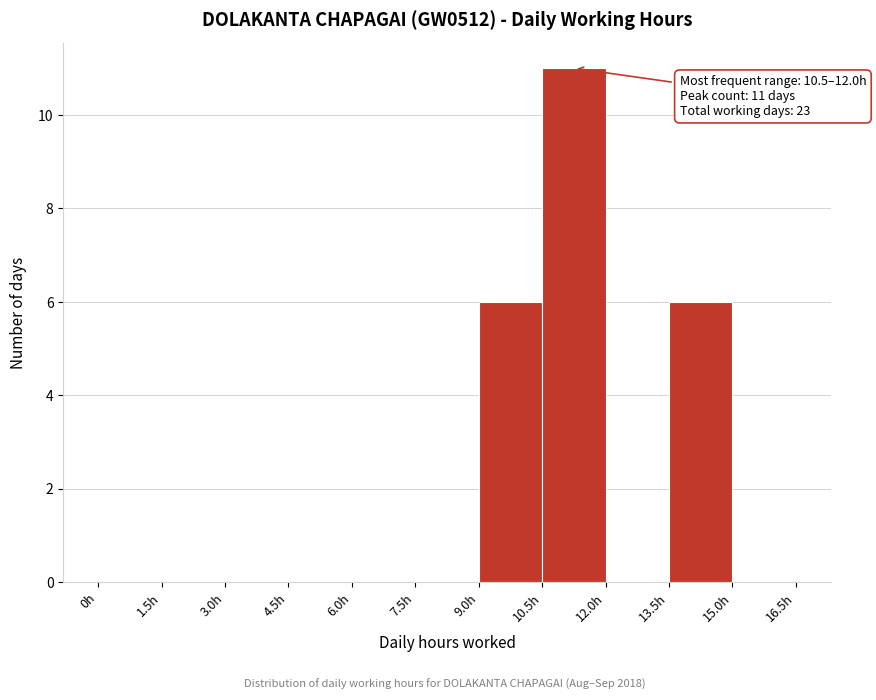

Which range on the x-axis has the tallest bar?

10.5 to 12.0